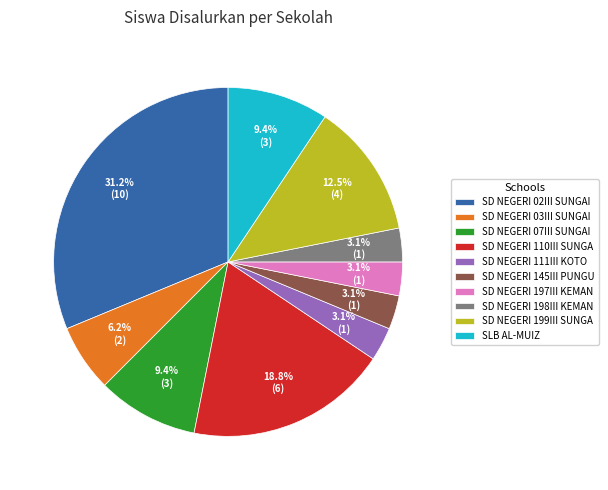

Combined, do SD NEGERI 198III KEMAN and SD NEGERI 145III PUNGU account for over 50%?

No